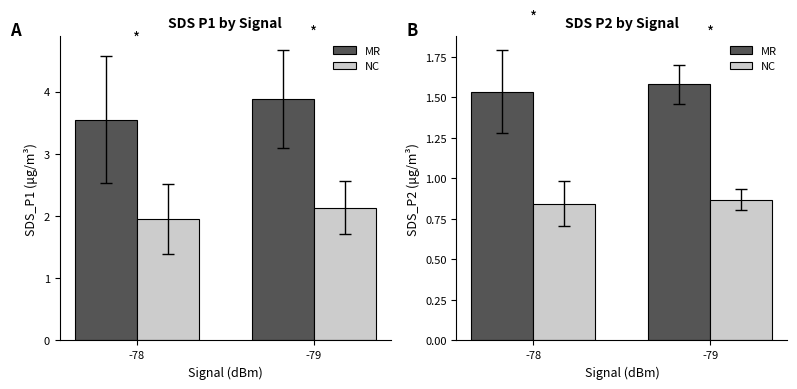

How many categories are shown in the chart?

2